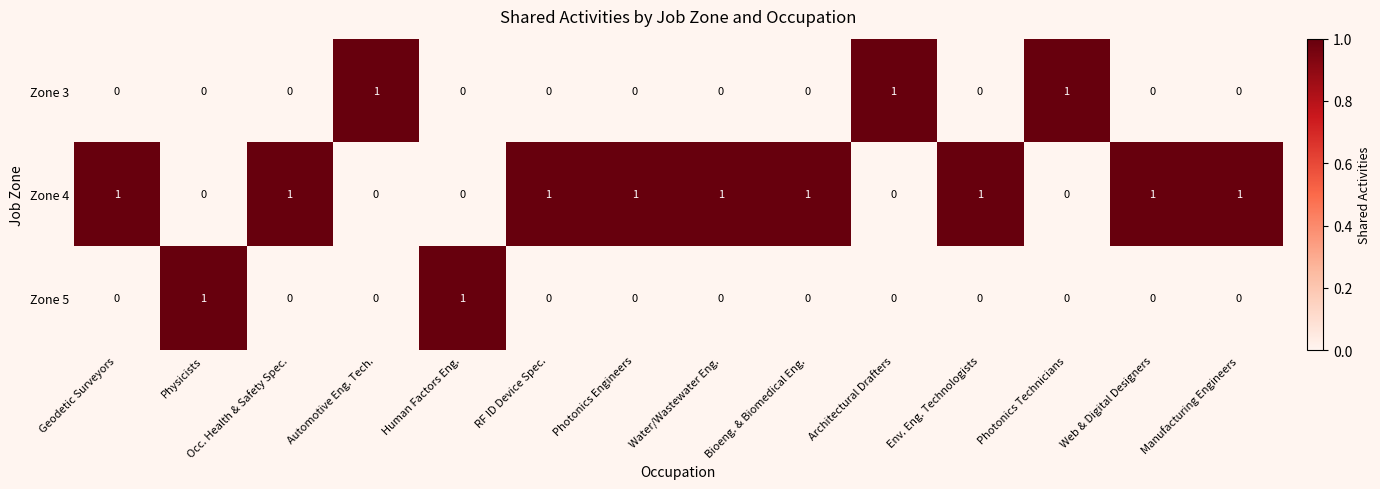

Which series has the largest total across all categories?

Zone 4